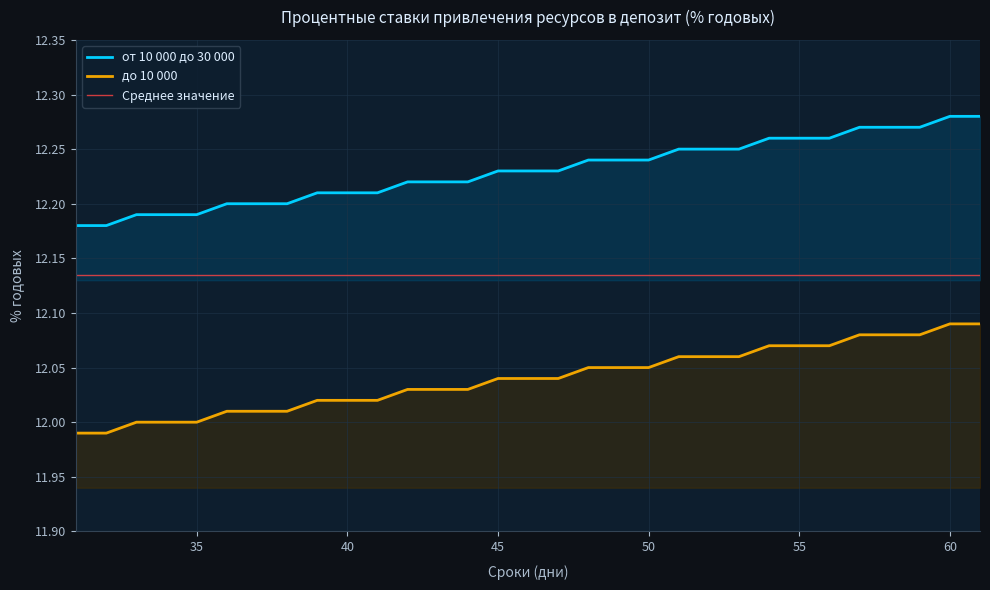

Which has a higher value, 60 or 42?

60